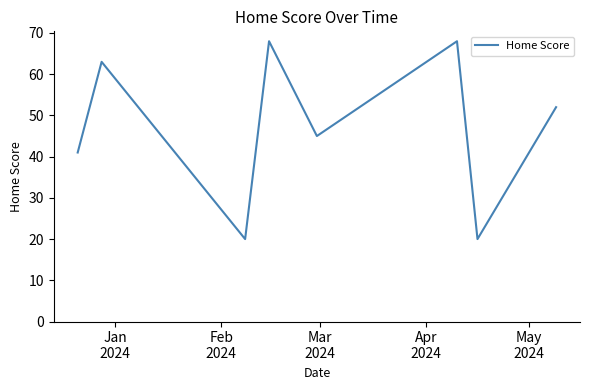

What is the difference between the maximum and minimum values?

48